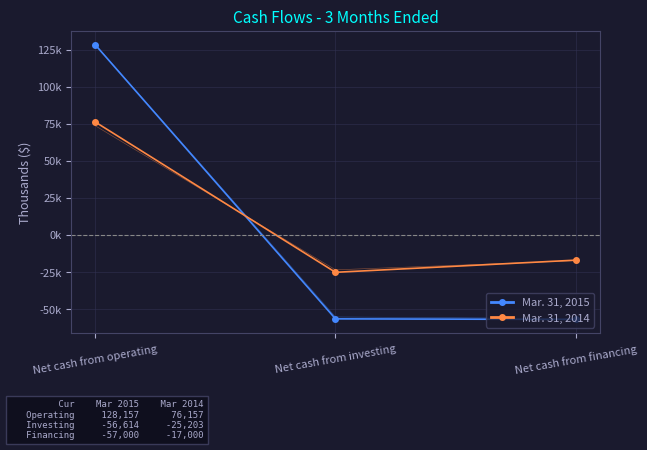

The Mar. 31, 2015 series shows -57000 at Net cash from financing. True or false?

True